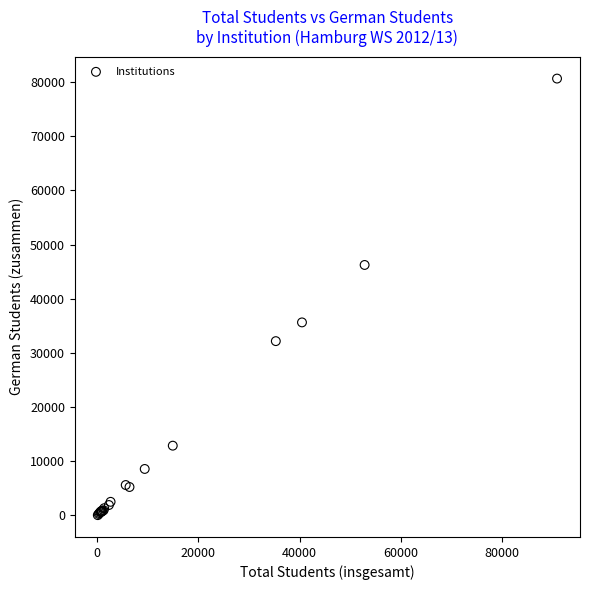

What Y value in the scatter plot is closest to 40357?

35643